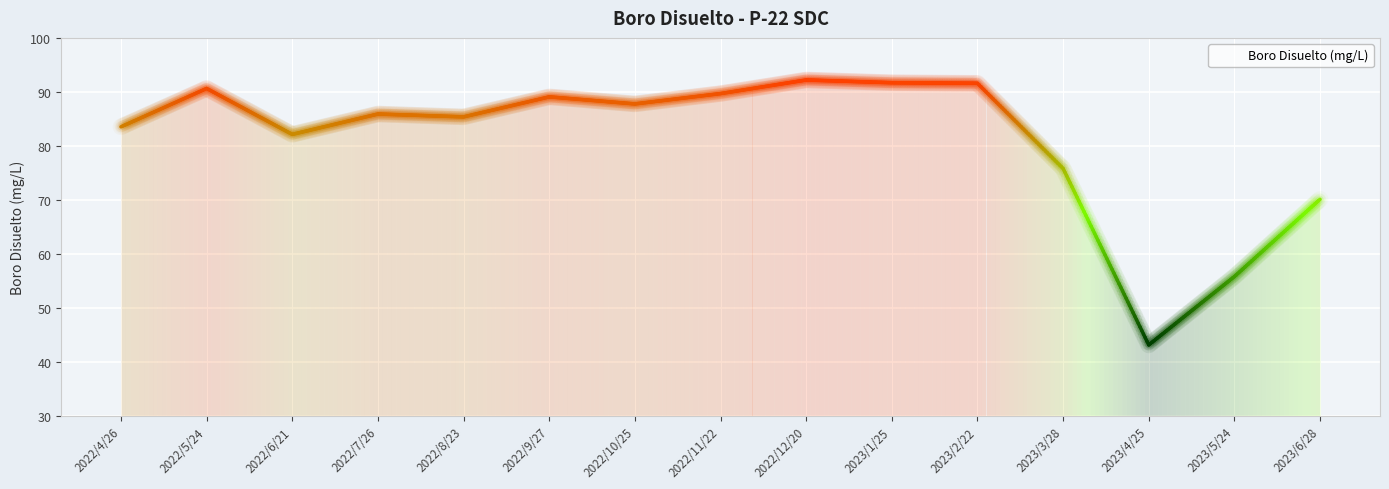

Count the number of data series in this chart.

1